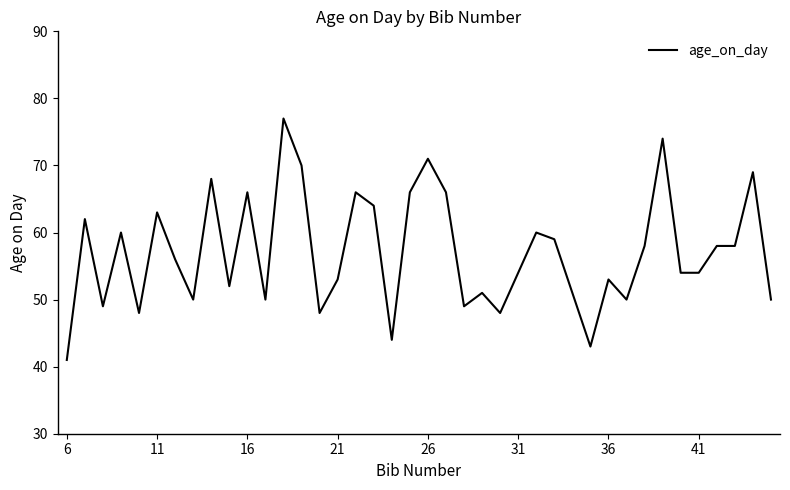

What is the greatest value displayed?

77